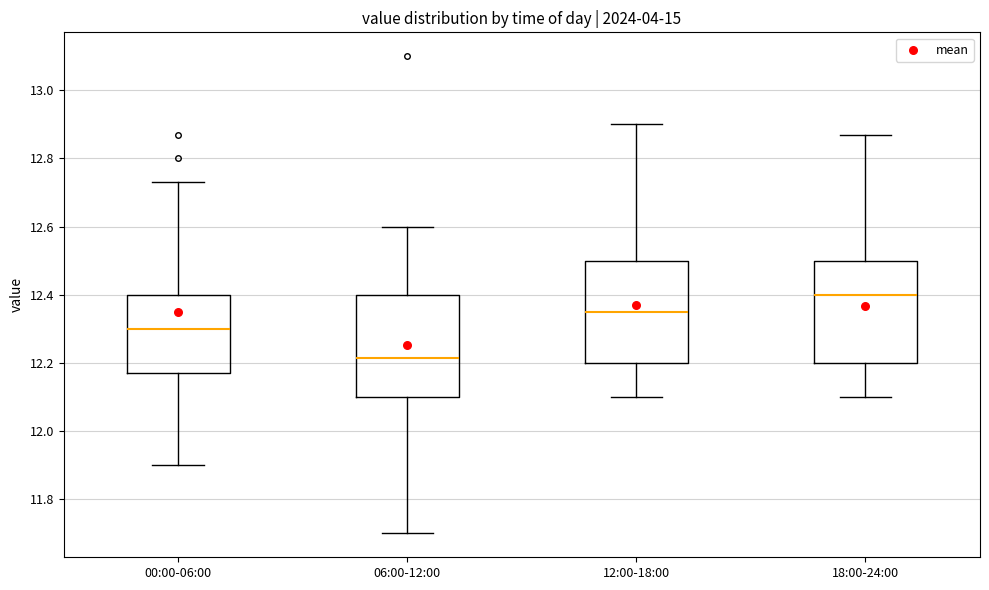

Which box has the highest median line?

18:00-24:00